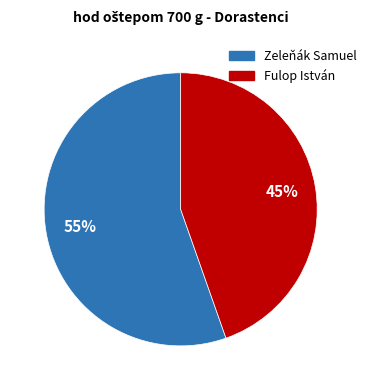

To the nearest percent, what is the average slice percentage?

50%